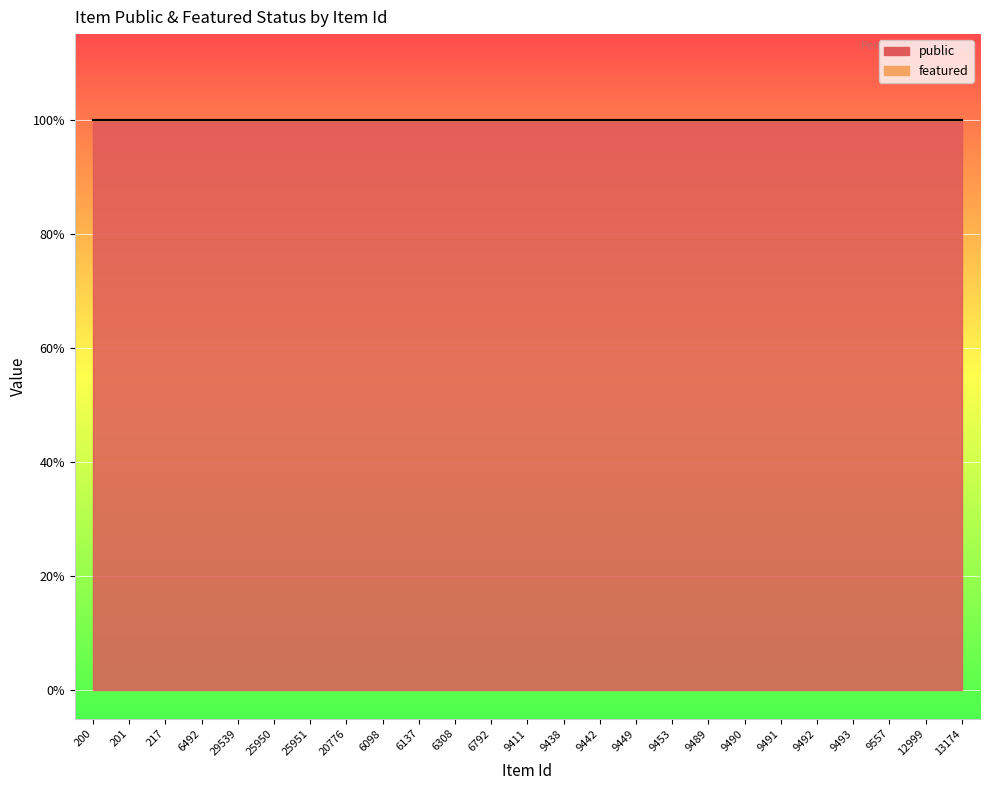

What position from the right is 201?

24